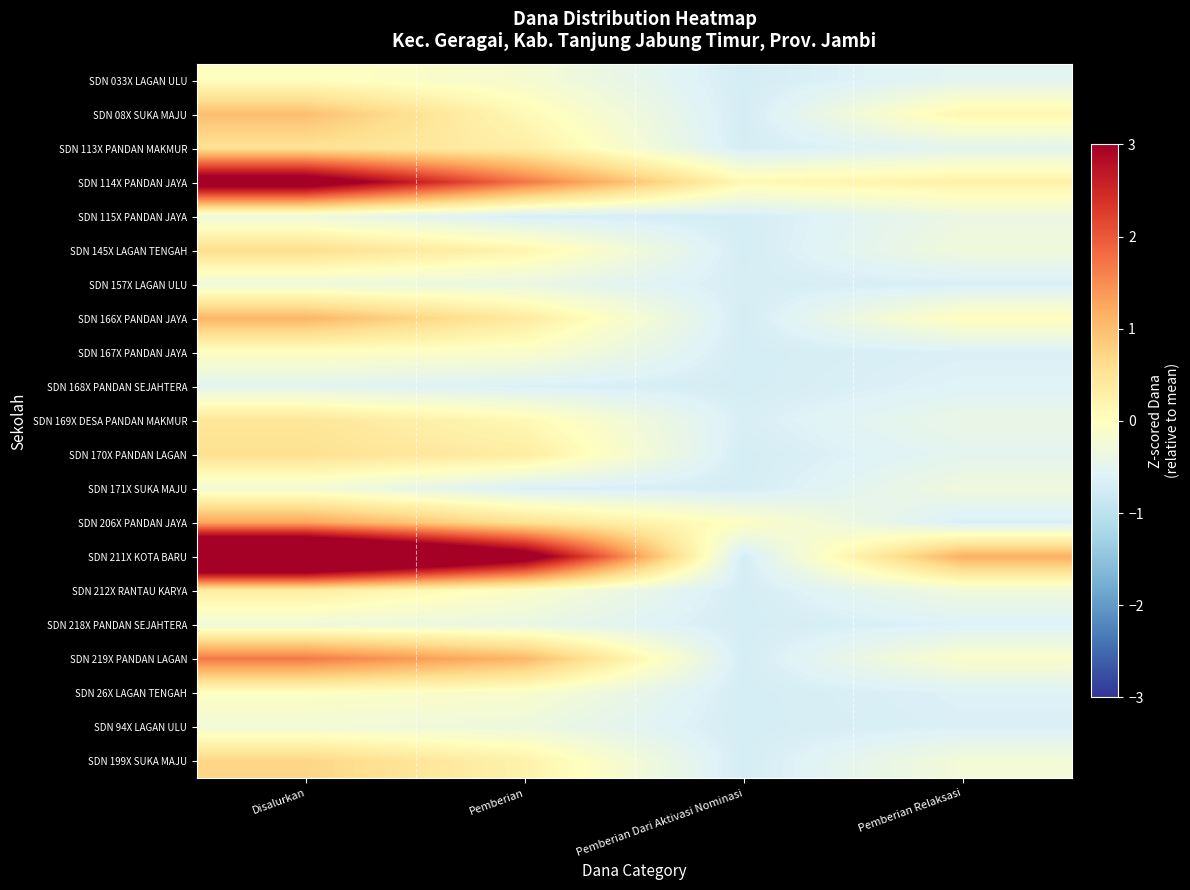

What is the greatest value displayed?

5.3